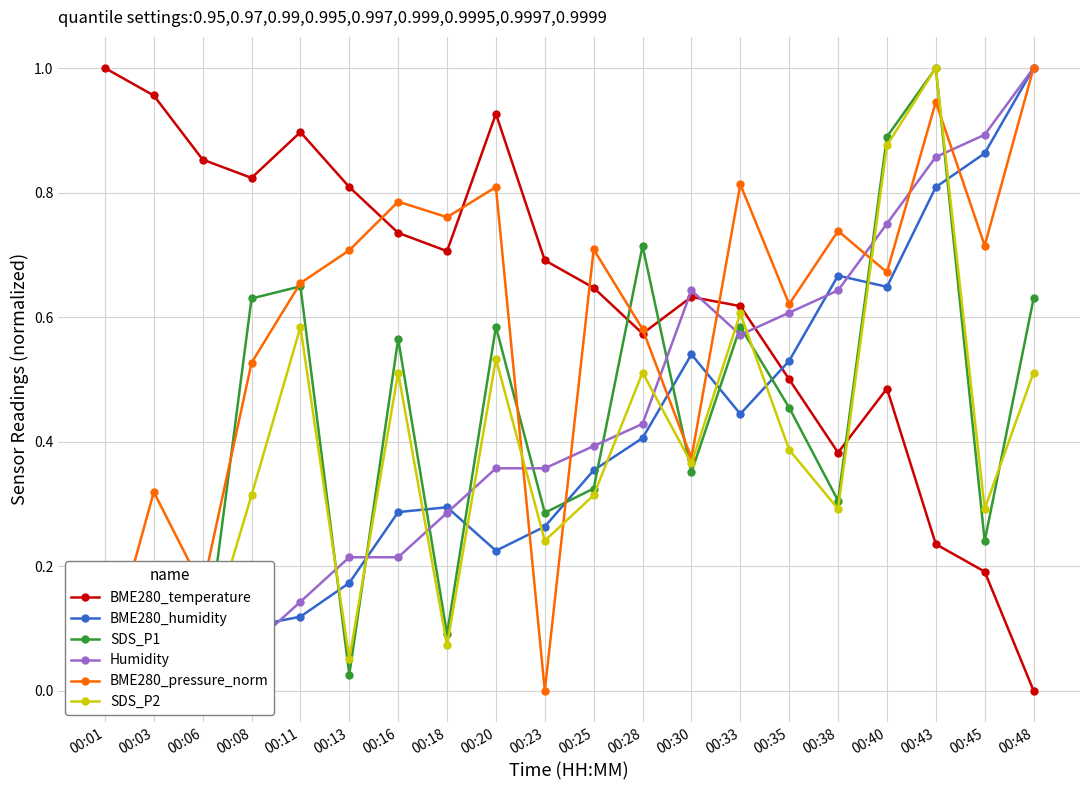

What is the sum of the SDS_P2 values at 00:23 and 00:38?

0.5